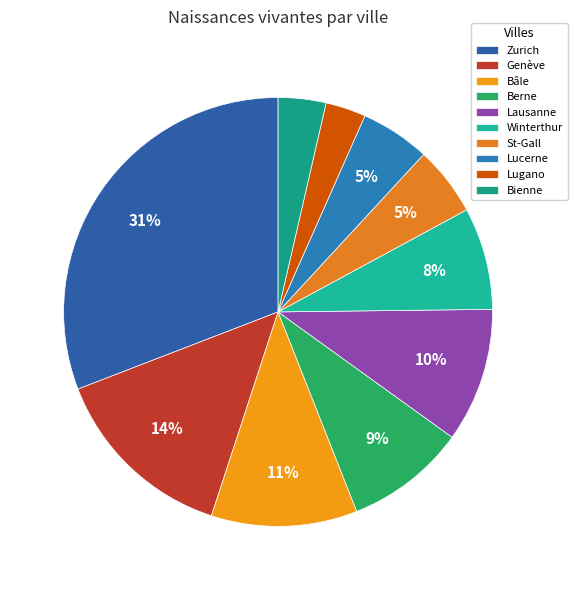

What is the change in value from Lucerne to Bienne?

-274